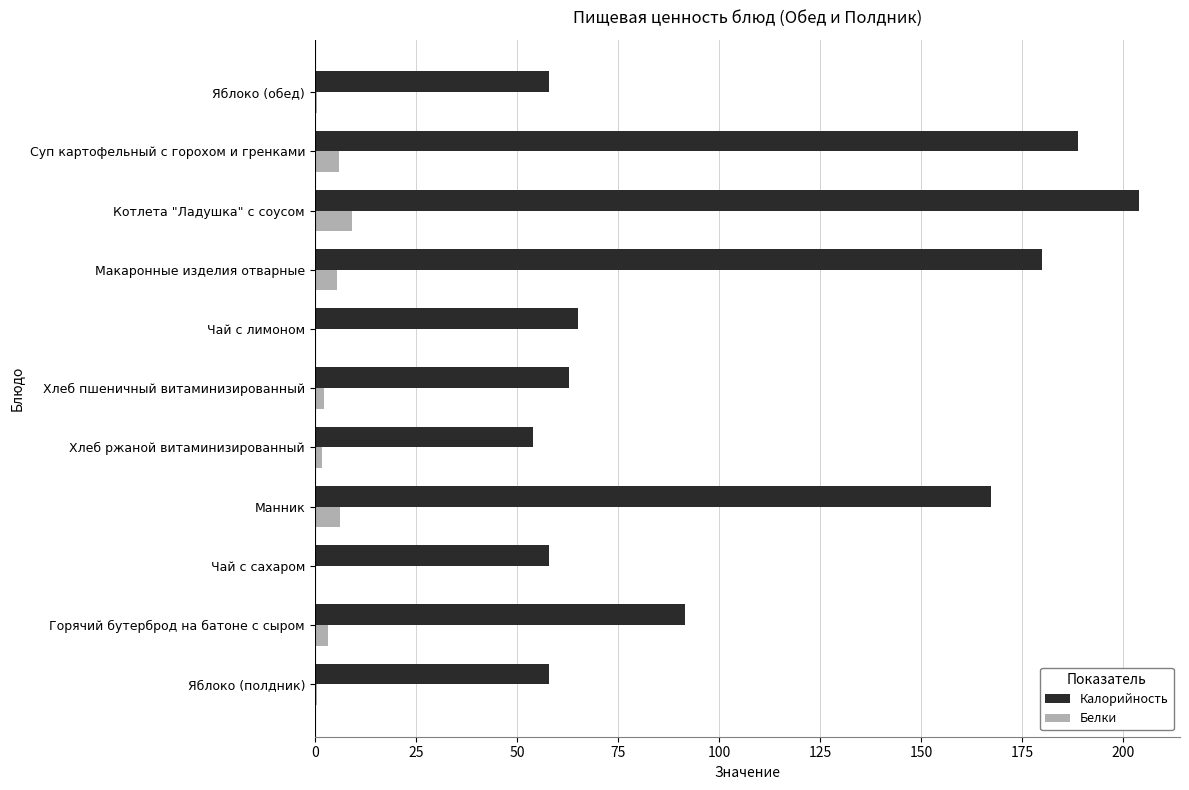

Which series has the largest total across all categories?

Калорийность